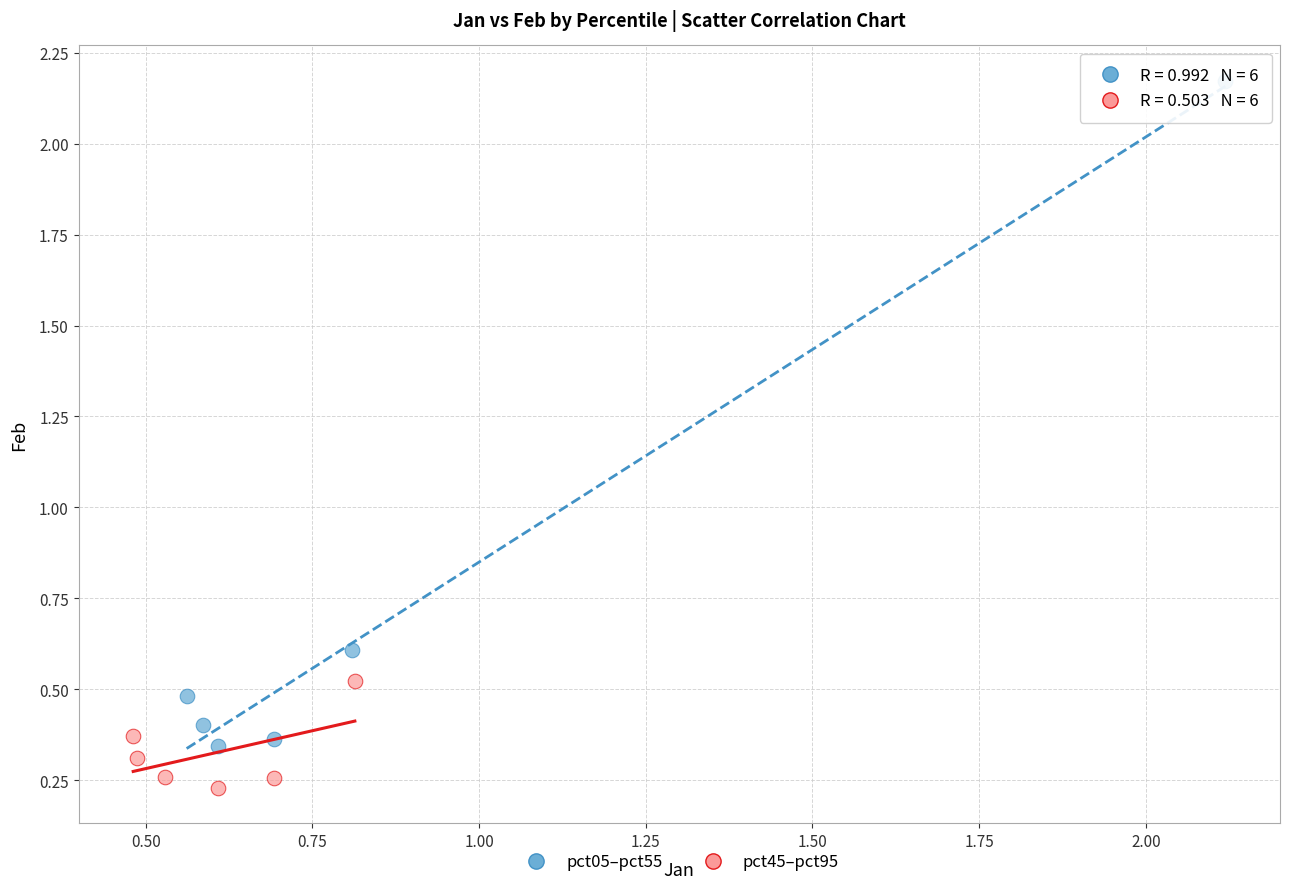

What are all the series names shown in the legend?

pct05–pct55, pct45–pct95